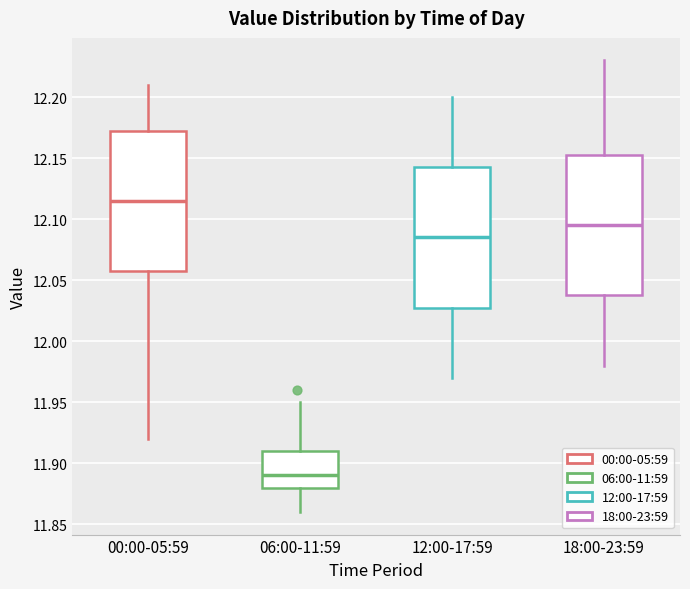

Where does the lower whisker of the box for 18:00-23:59 end on the y-axis? The values are not printed on the chart, so give them approximately, as read against the axis.

11.980